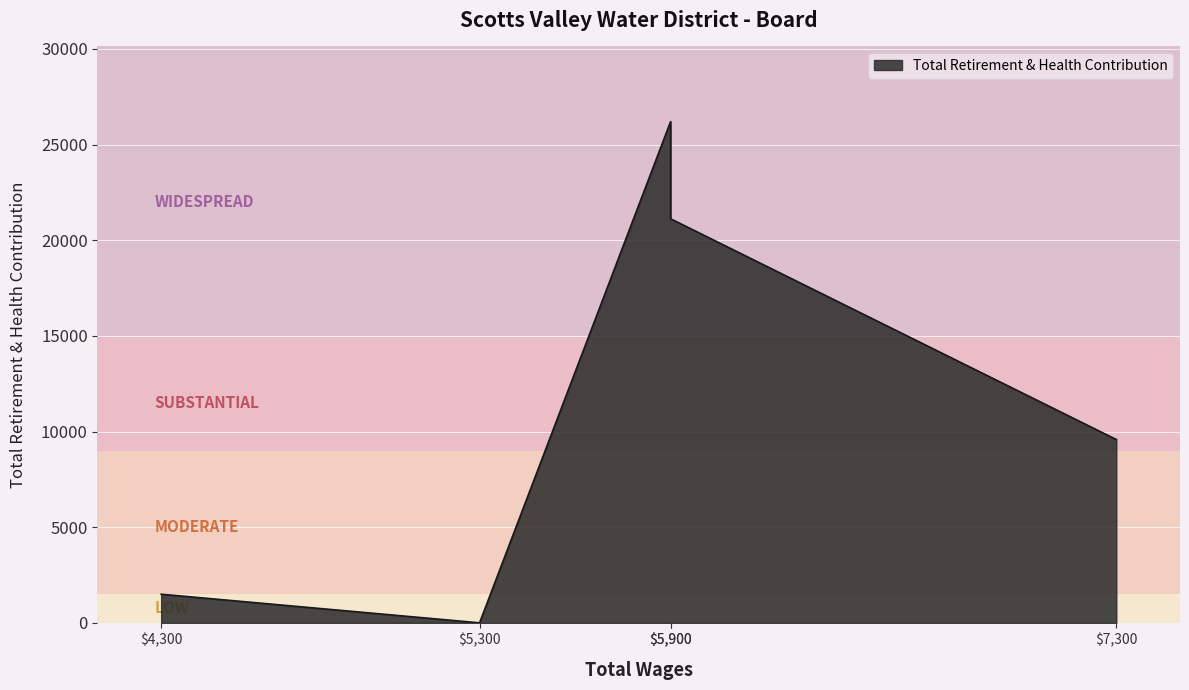

Where does the data first go above 9581?

5900.0